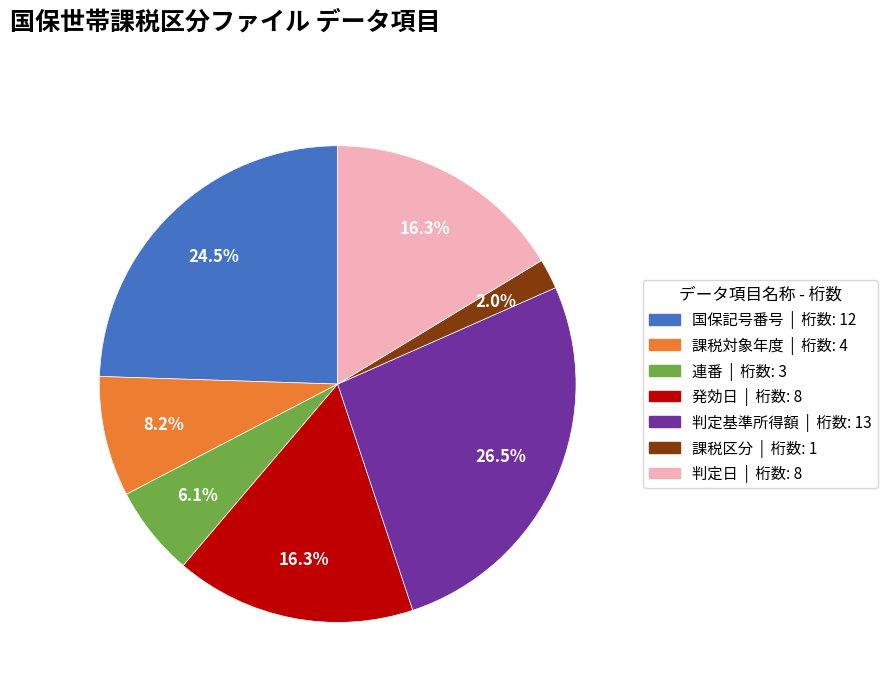

What is the ratio of the value at 判定基準所得額 to the value at 国保記号番号?

1.1